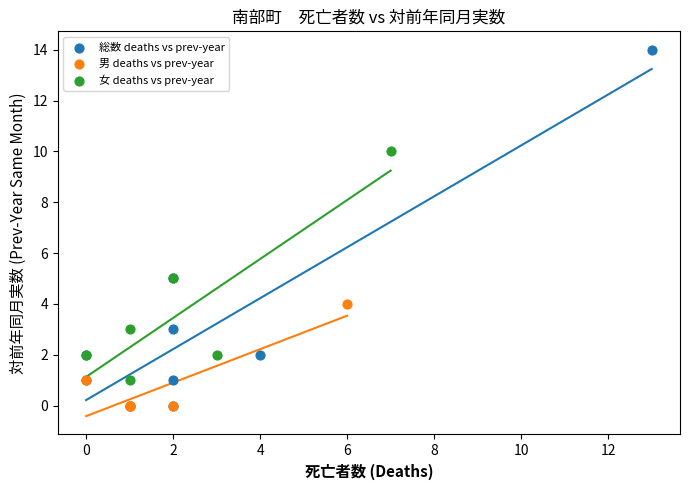

Which series has the widest spread of Y values?

総数 deaths vs prev-year